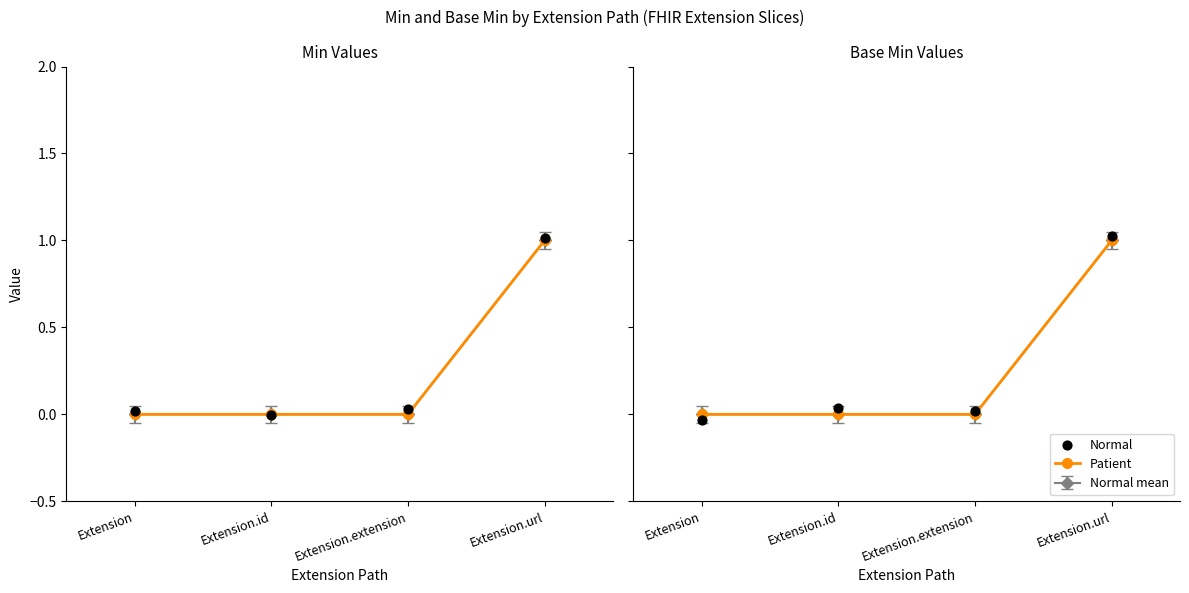

Which series reaches the maximum Y coordinate?

Normal